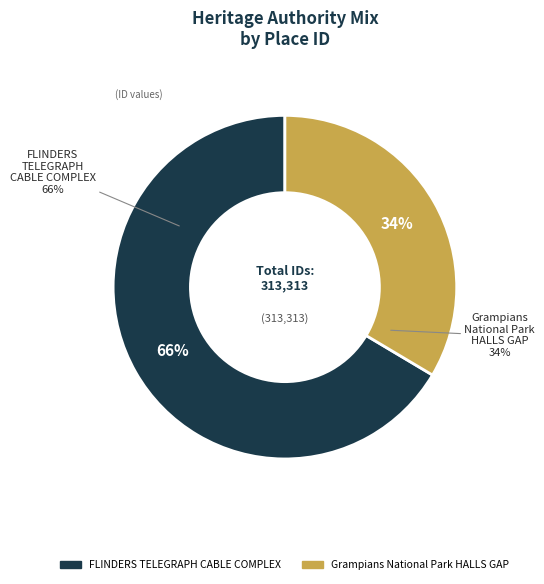

What is the smallest slice in the pie chart?

Grampians National Park HALLS GAP